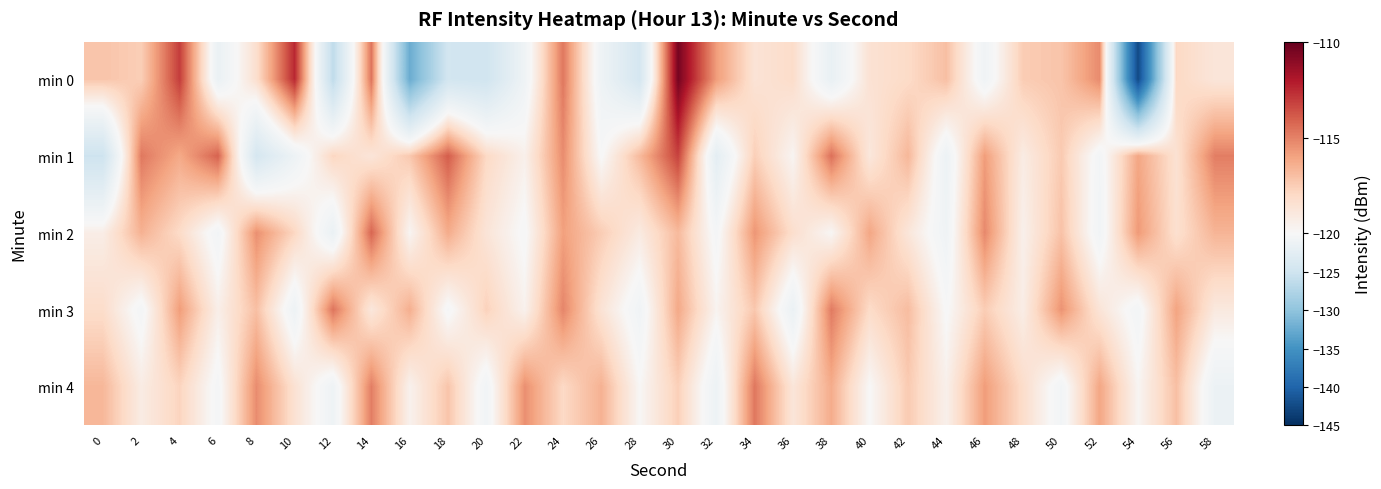

At which category does the chart reach its minimum across all series?

54